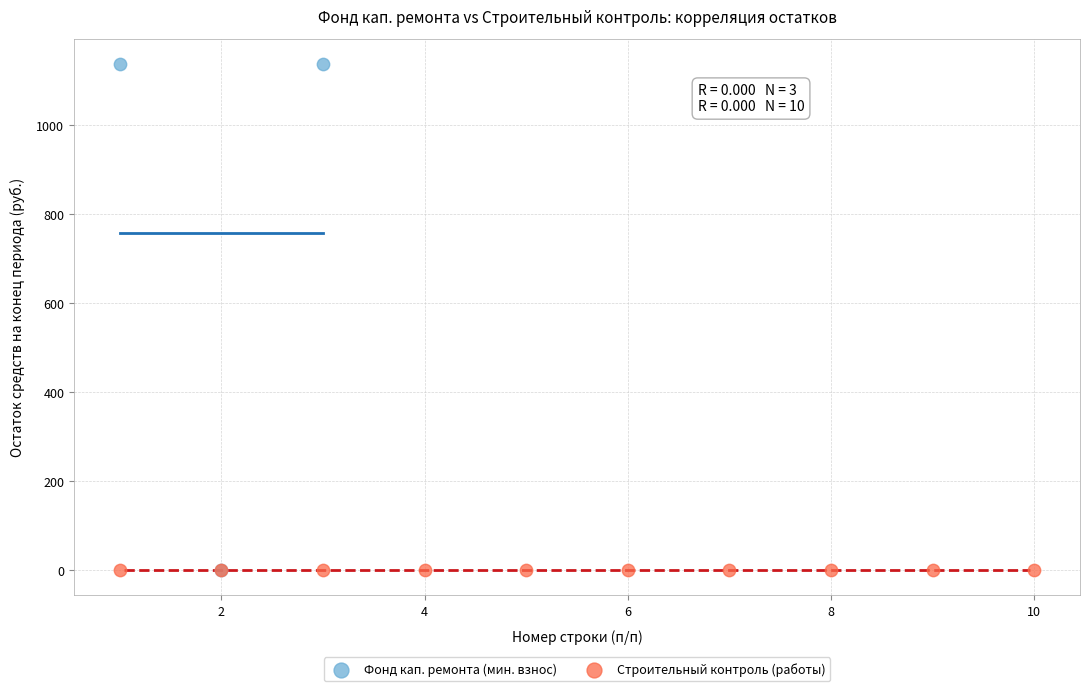

Which series reaches the maximum Y coordinate?

Фонд кап. ремонта (мин. взнос)